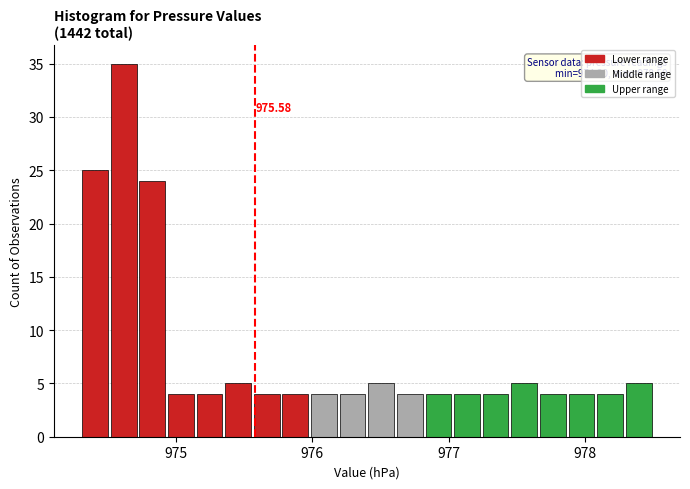

Around what value on the x-axis is the tallest bar? Give the approximate position of its centre, as read against the axis.

974.6